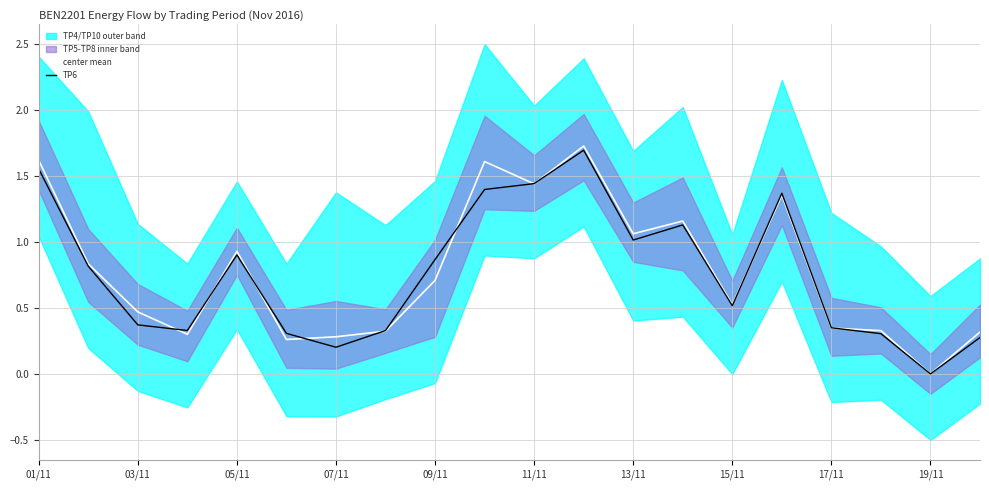

What is the highest value of the TP6 series?

1.7